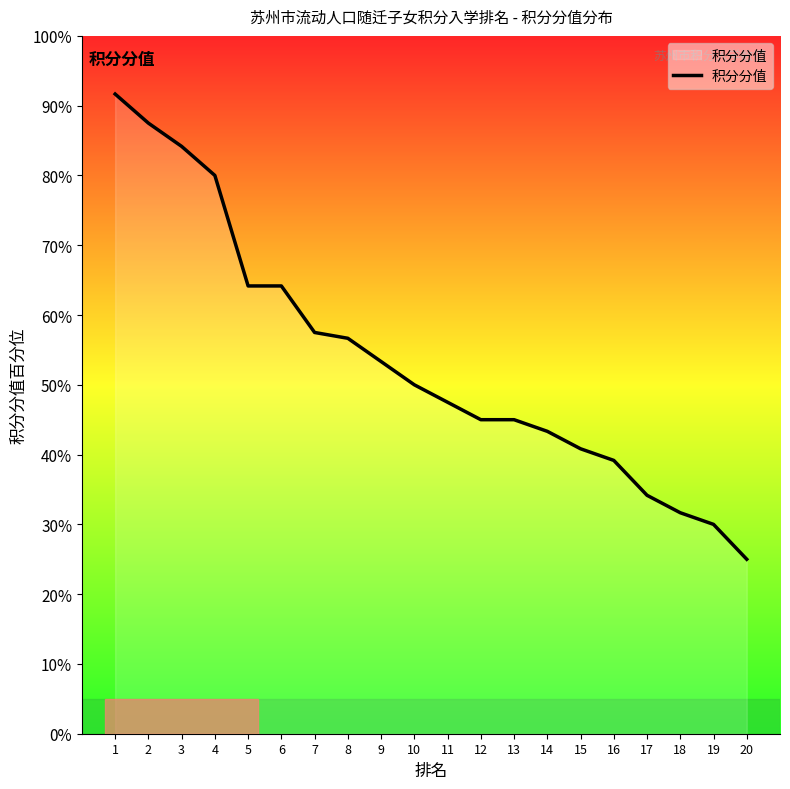

At which category does the chart reach its minimum across all series?

20